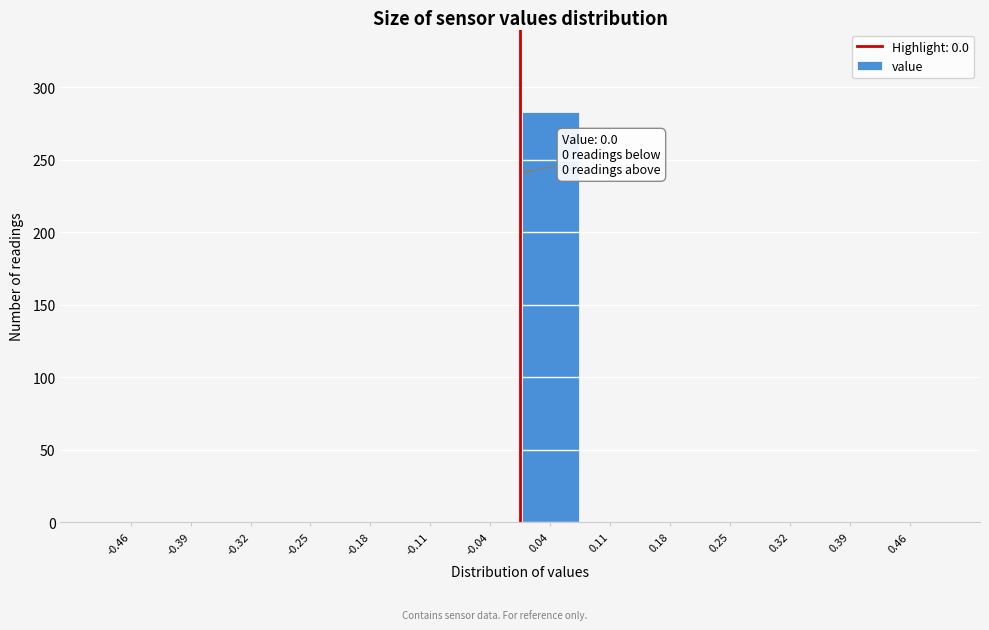

Over which range of the x-axis is the bar tallest?

0.00 to 0.07